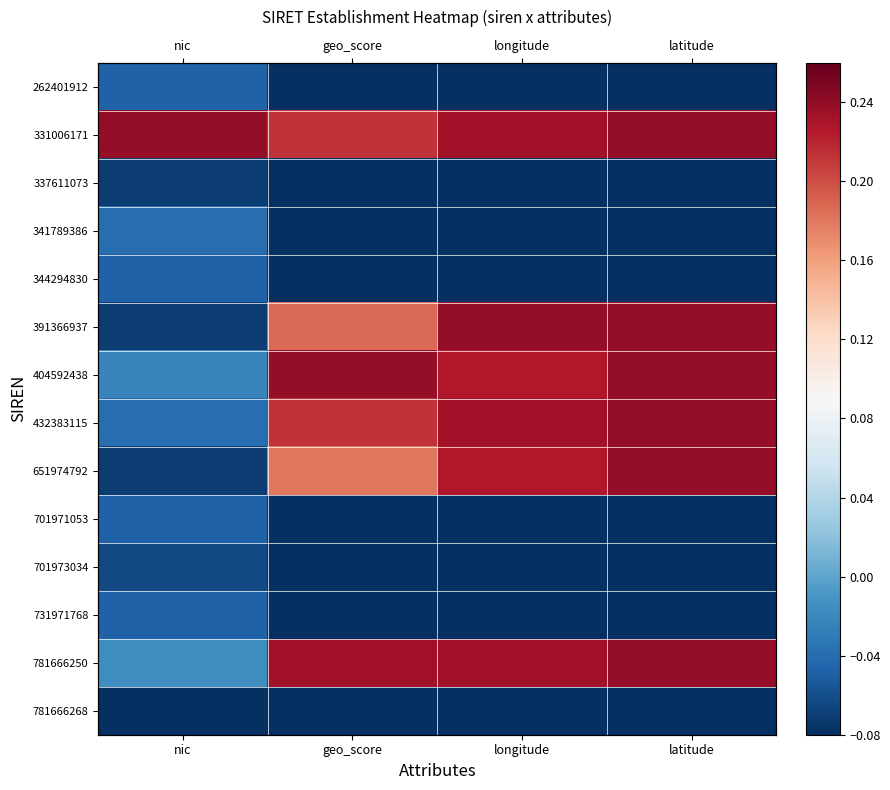

At which category is the sum across all series the highest?

latitude